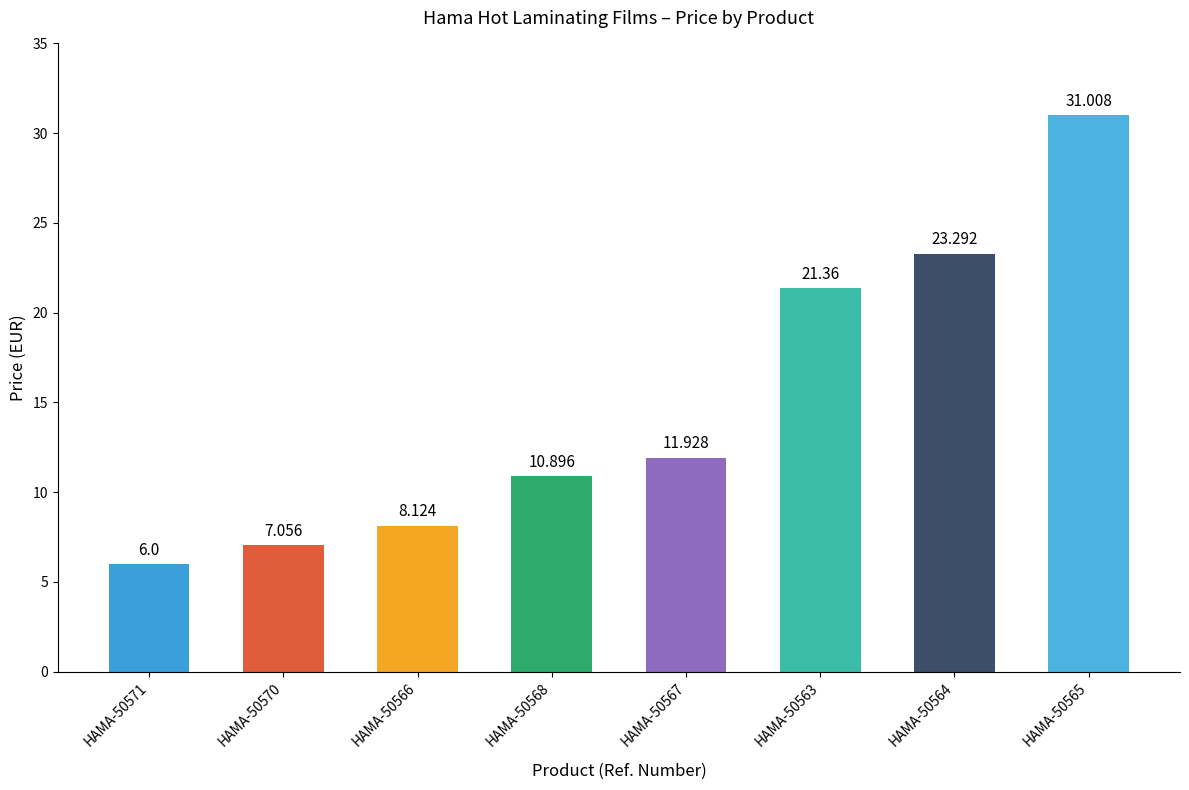

The chart shows a value of 3.8 at HAMA-50571. True or false?

False